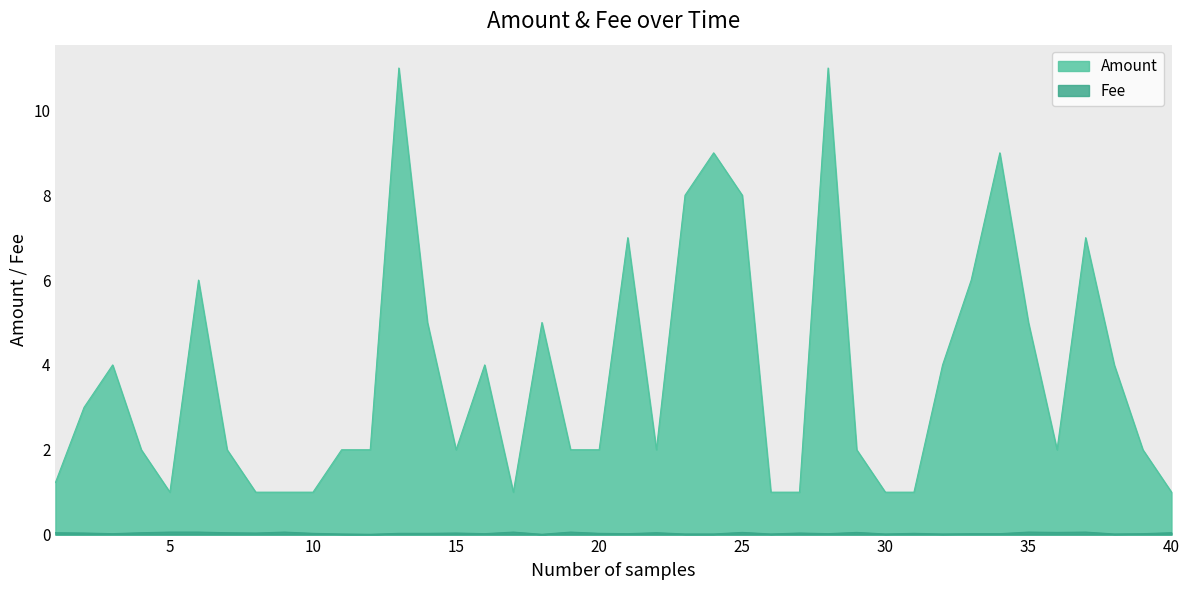

What is the highest value of the Amount series?

11.0